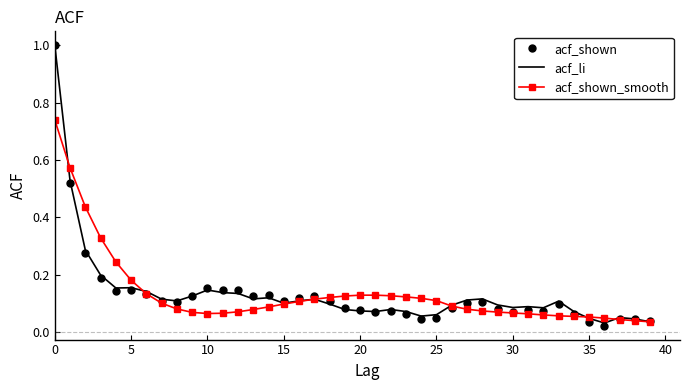

The acf_li series shows 0.0 at 25. True or false?

False